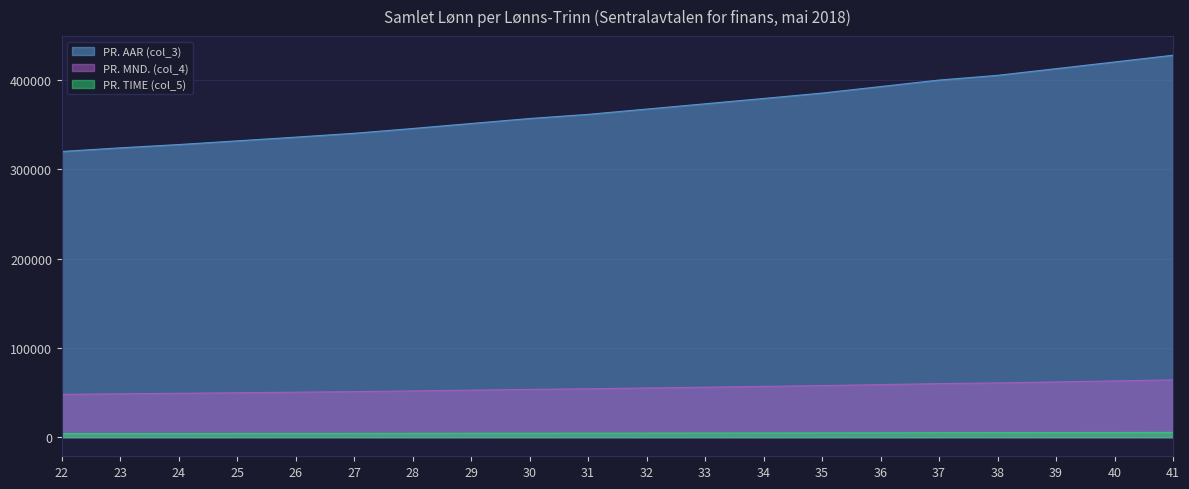

True or false: PR. MND. (col_4) and PR. AAR (col_3) intersect in this chart.

False